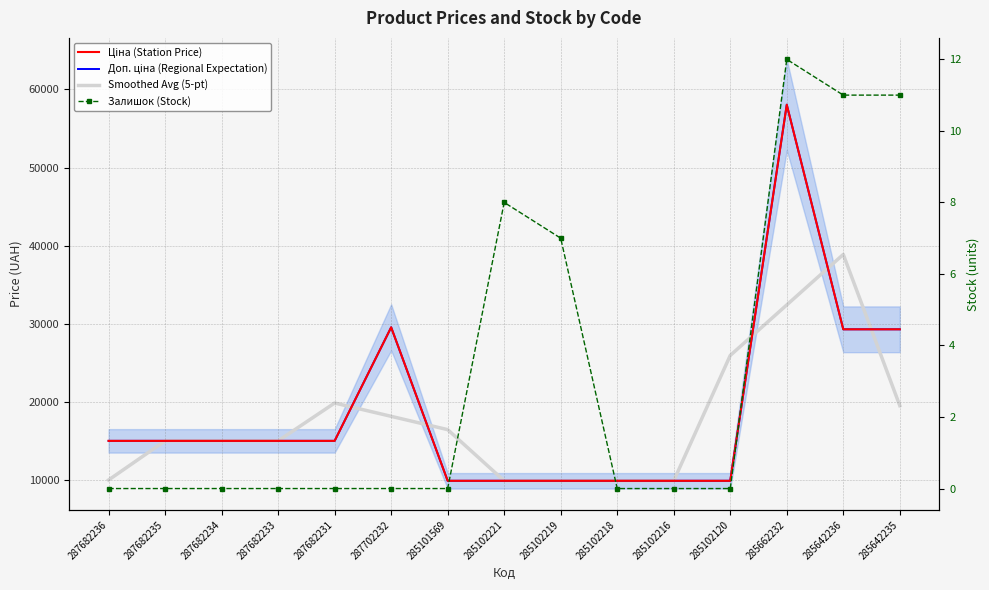

What is the highest value of the Доп. ціна (Regional Expectation) series?

58037.0